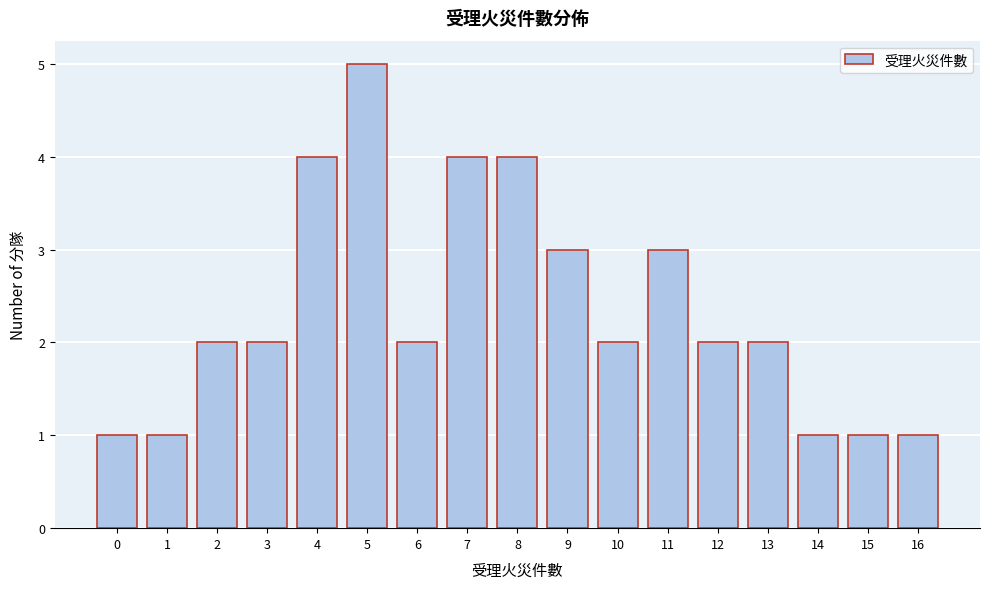

Reading left to right, transcribe all the data shown in this chart.

1	1	2	2	4	5	2	4	4	3	2	3	2	2	1	1	1